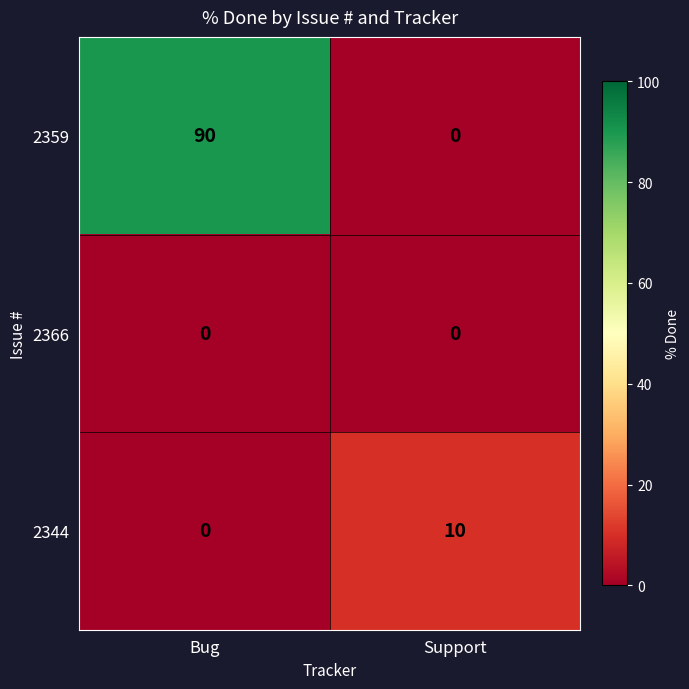

What is the total value across all series at Support?

10